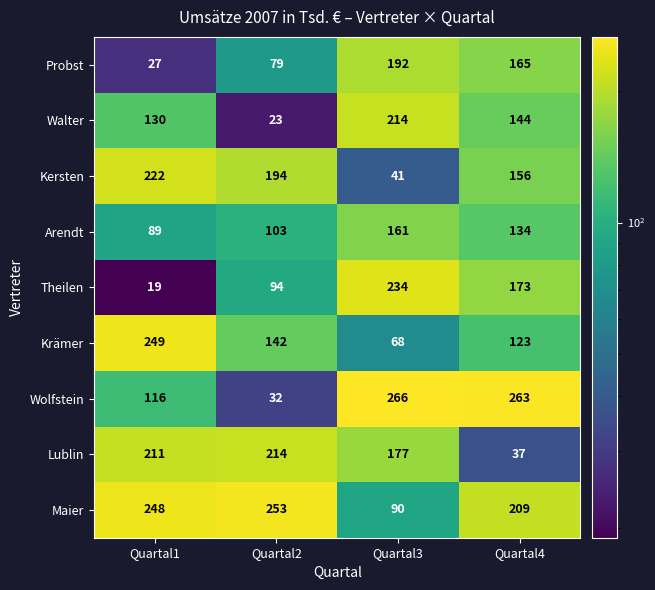

At Quartal4, list the series in order from largest to smallest.

Wolfstein, Maier, Theilen, Probst, Kersten, Walter, Arendt, Krämer, Lublin